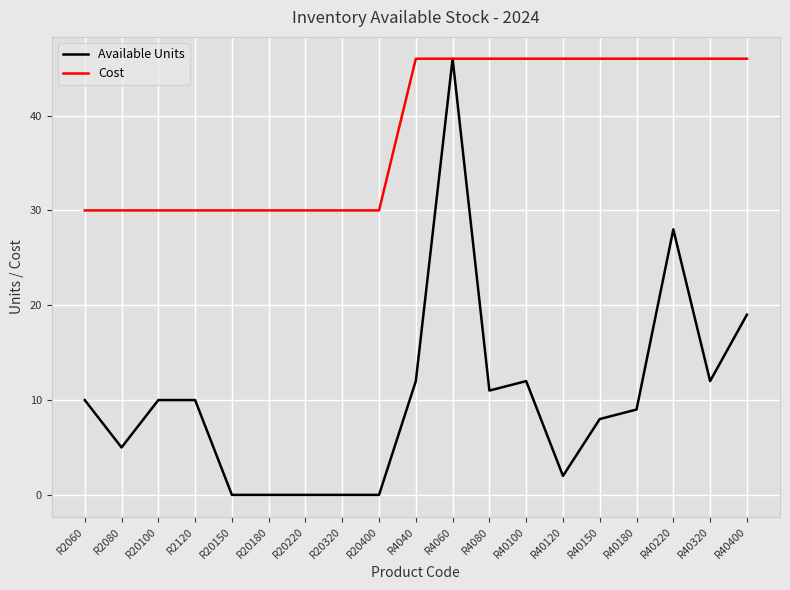

Is it true that Cost equals 46 at R40400?

True